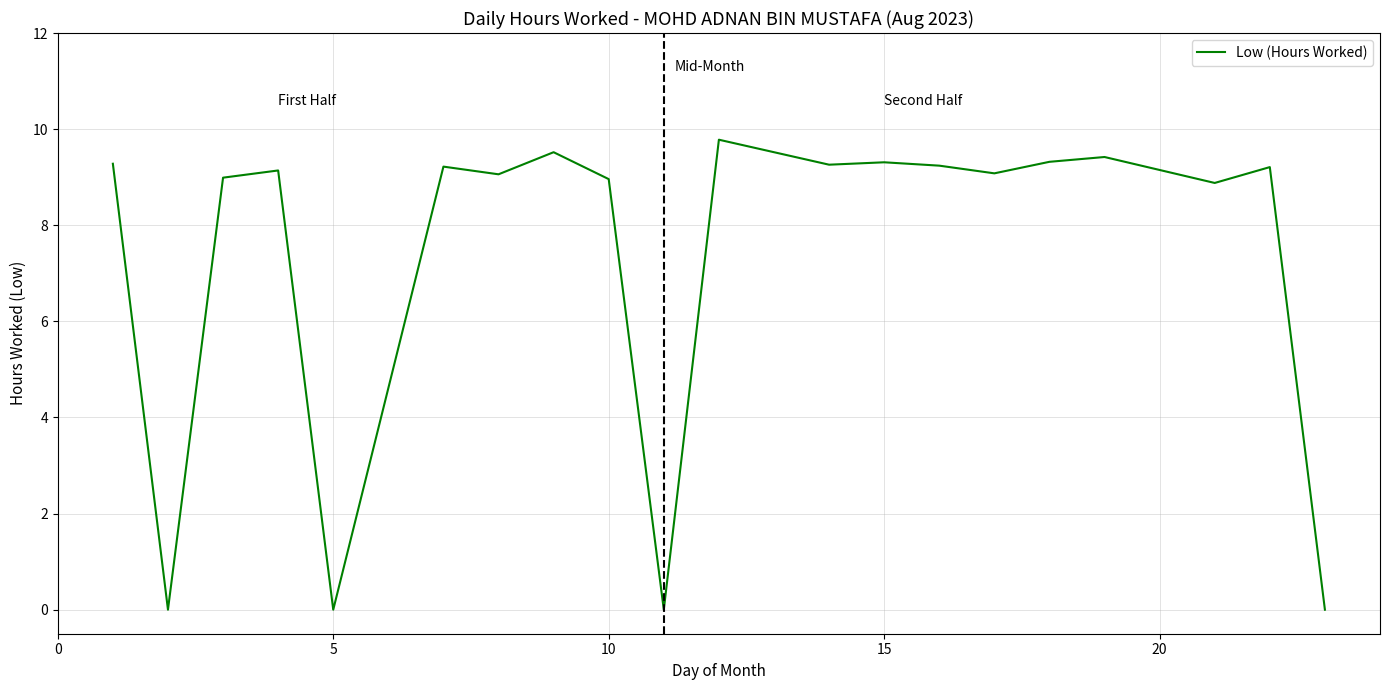

How many lines are shown in the chart?

1